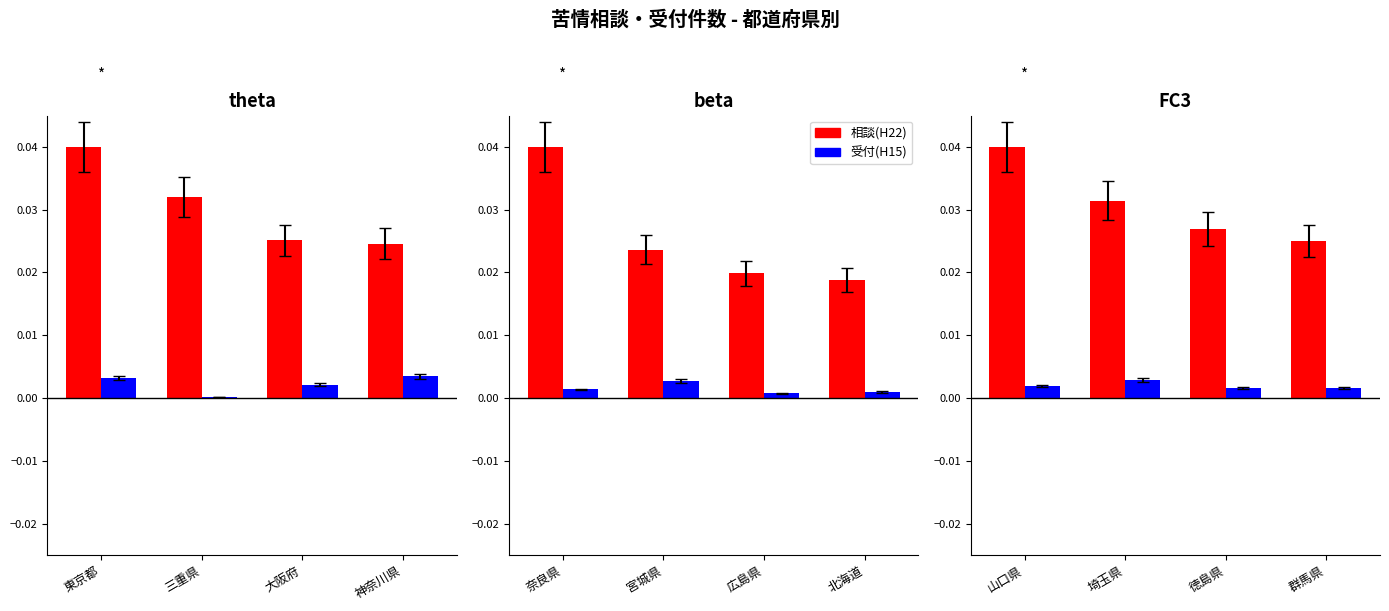

Rank the series by their average value, from highest to lowest.

相談(H22), 受付(H15)